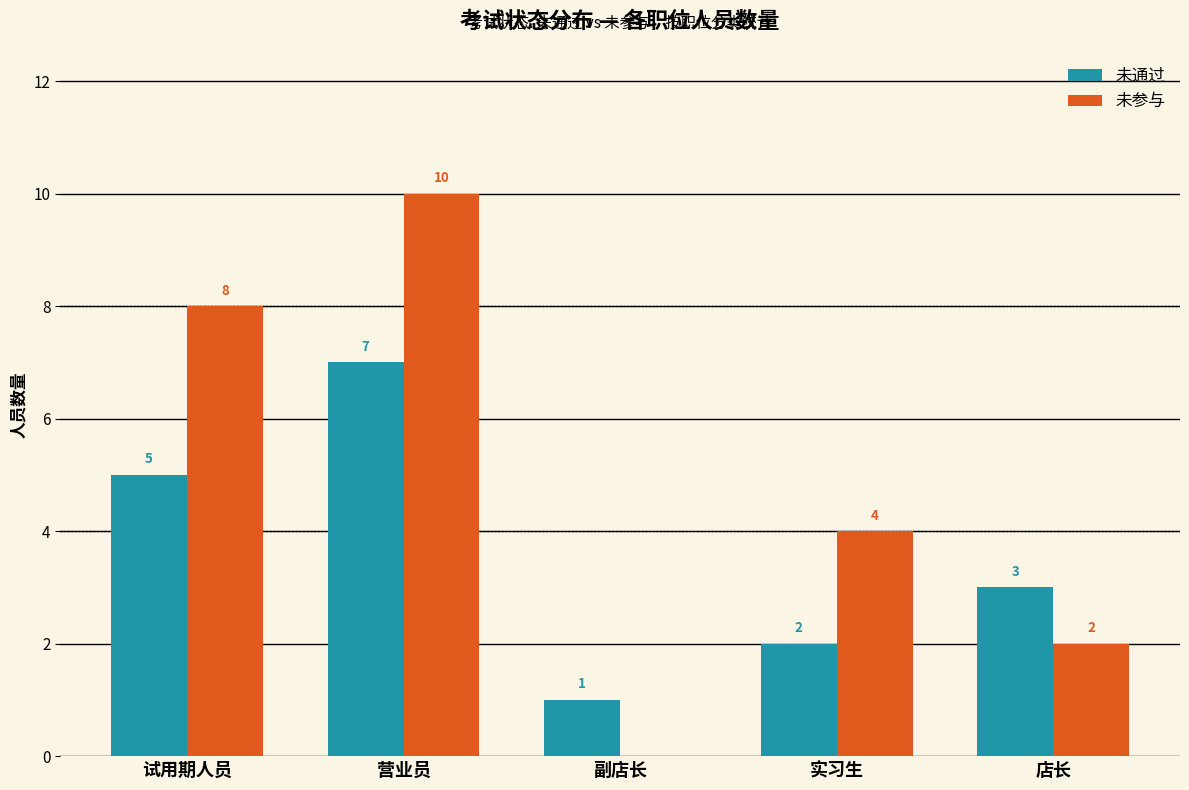

The 未参与 series shows 6 at 实习生. True or false?

False